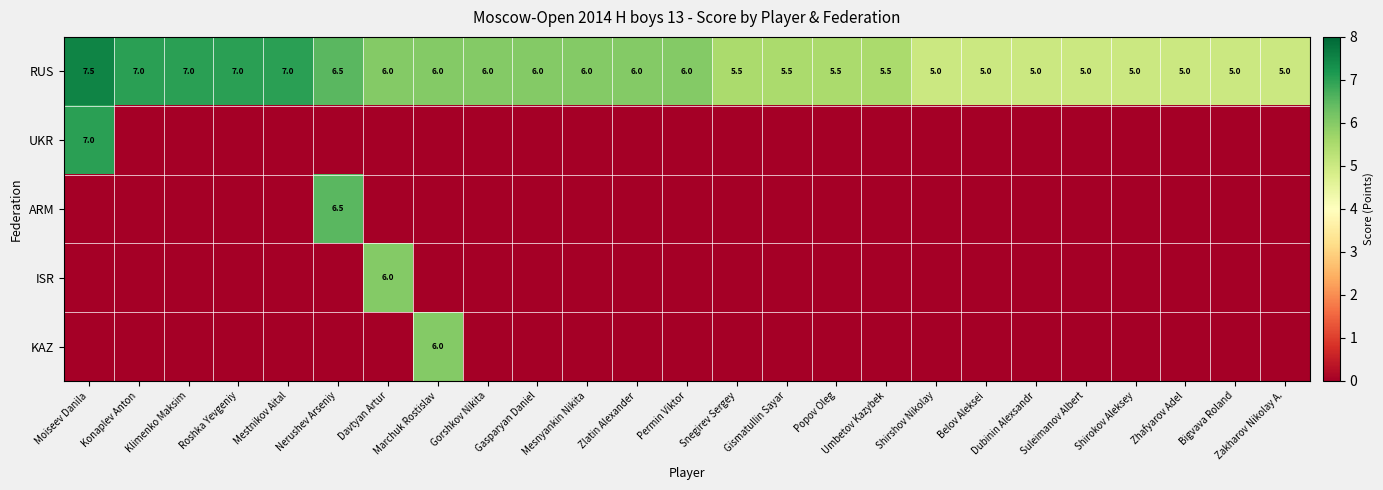

Which label corresponds to the smallest value in the chart?

Konaplev Anton